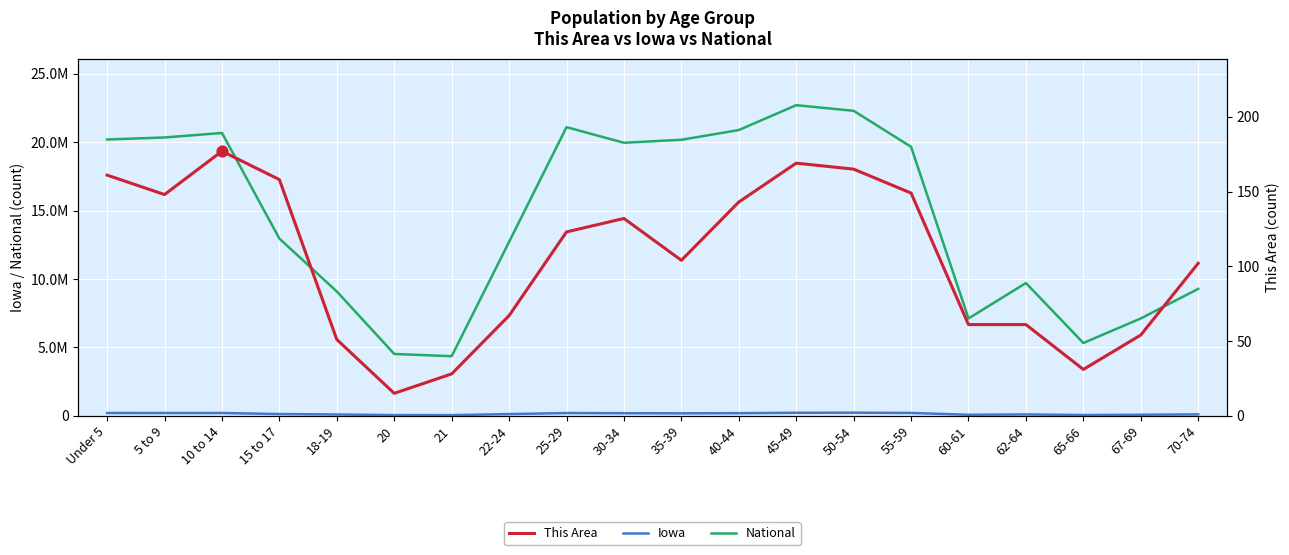

Which series reaches the maximum Y coordinate?

National